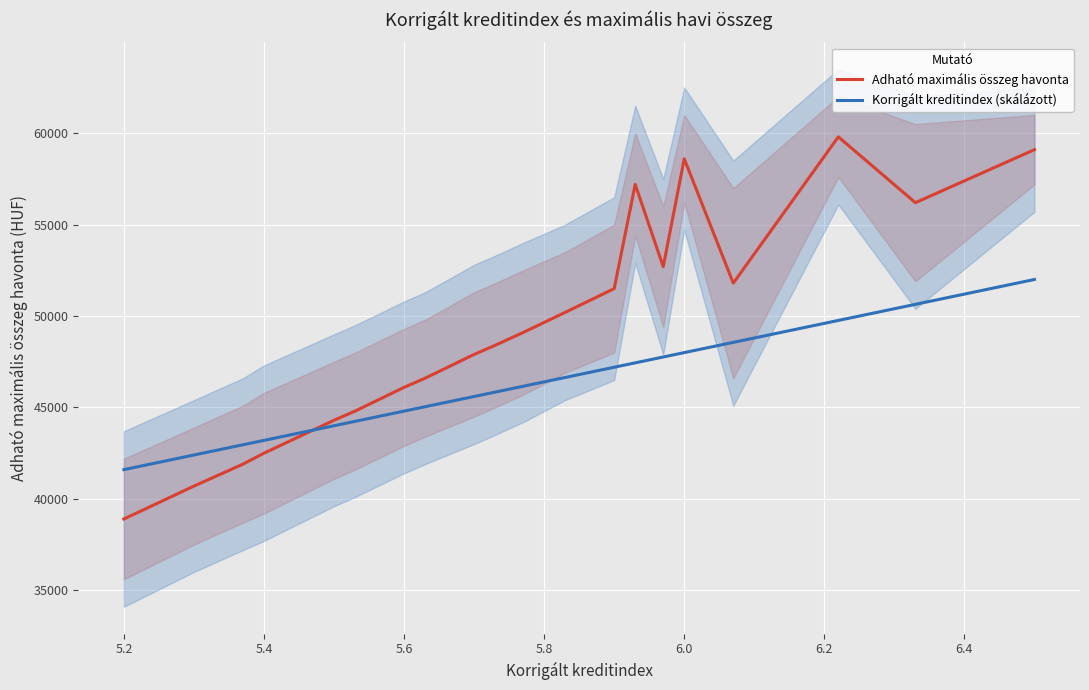

What is the difference between the maximum and minimum values in the Adható maximális összeg havonta series?

20900